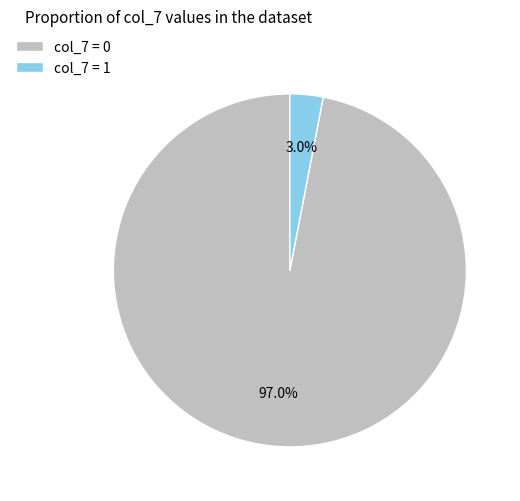

Rank the categories by value from lowest to highest.

col_7 = 1, col_7 = 0